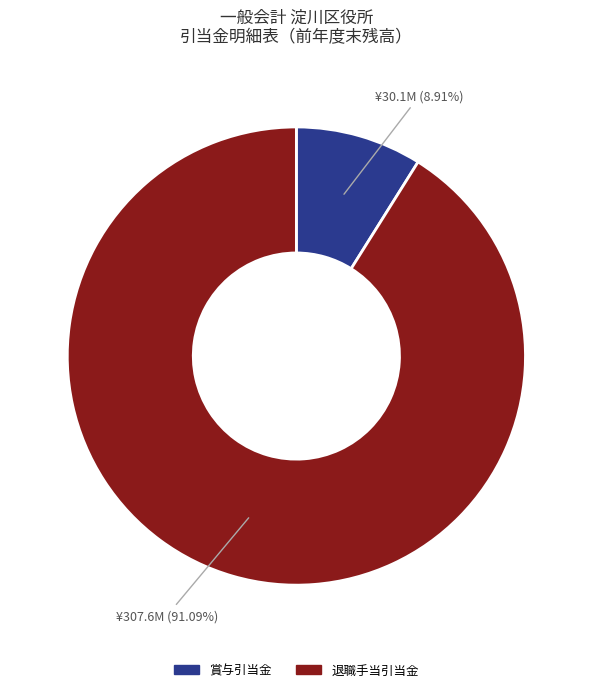

To the nearest percent, what is the average slice percentage?

50%